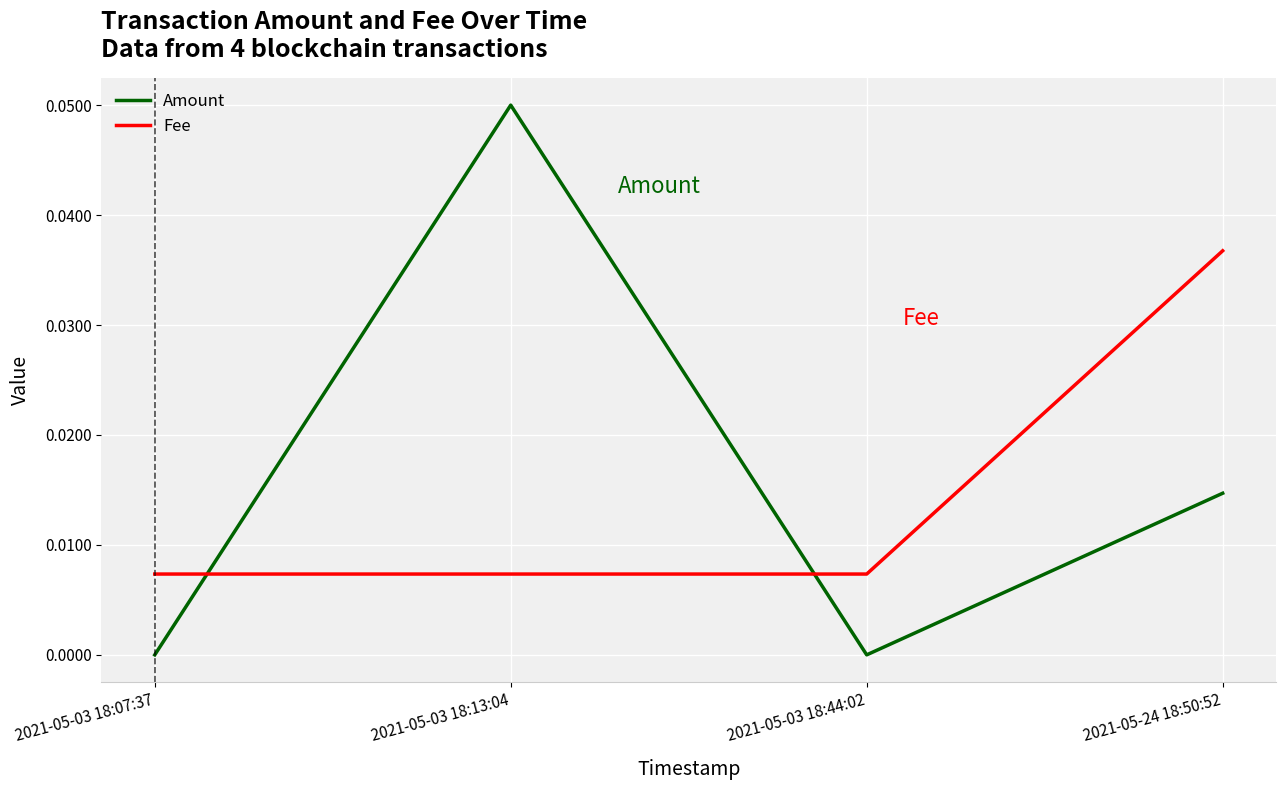

At 2021-05-03 18:44:02, list the series in order from smallest to largest.

Amount, Fee